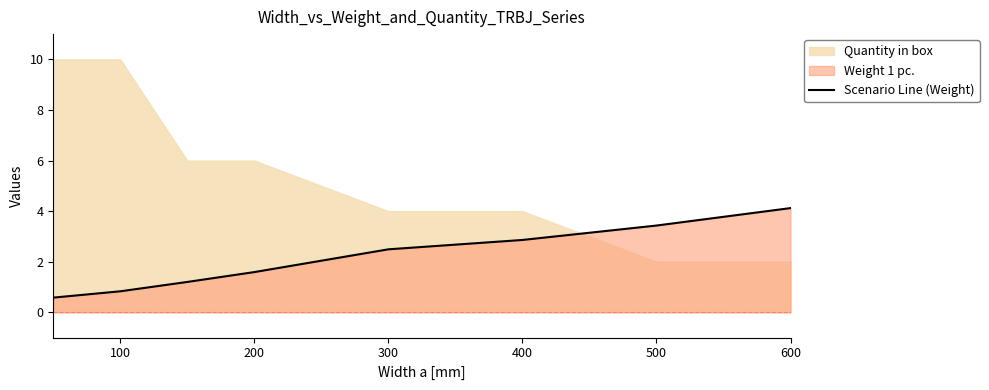

Which category has the highest value in the Scenario Line (Weight) series?

600